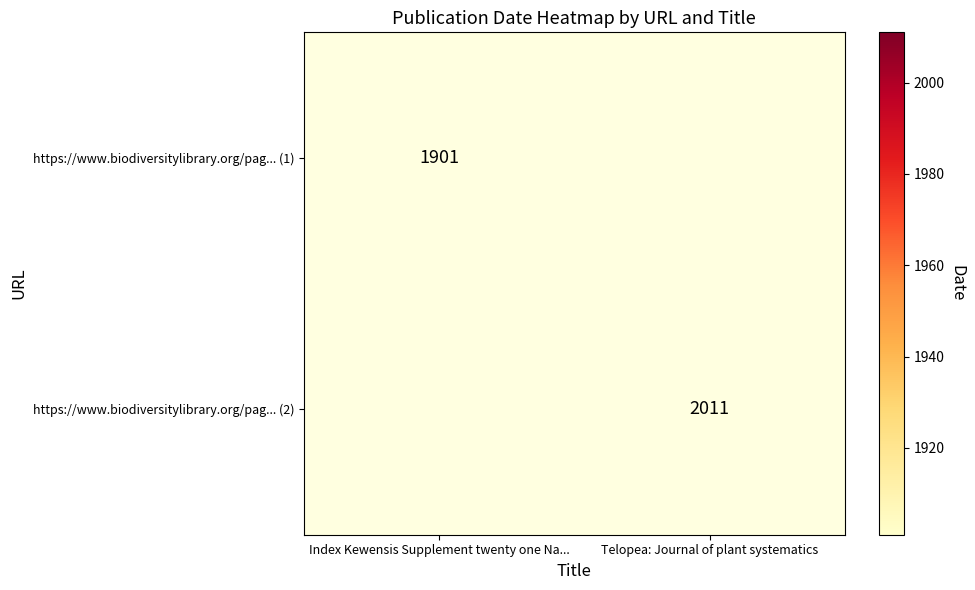

Is the value of https://www.biodiversitylibrary.org/pag... (2) at Telopea: Journal of plant systematics greater than the value of https://www.biodiversitylibrary.org/pag... (1) at Index Kewensis Supplement twenty one Na...?

Yes